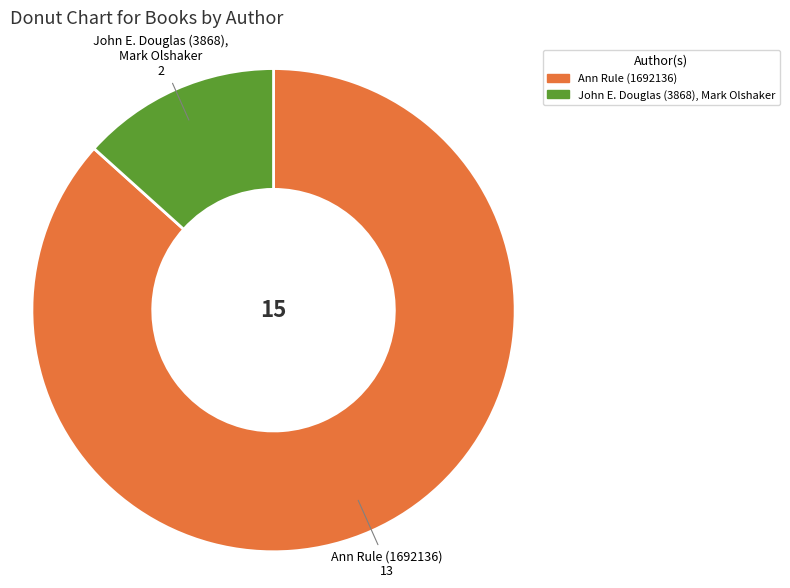

Does any single category account for the majority?

Yes